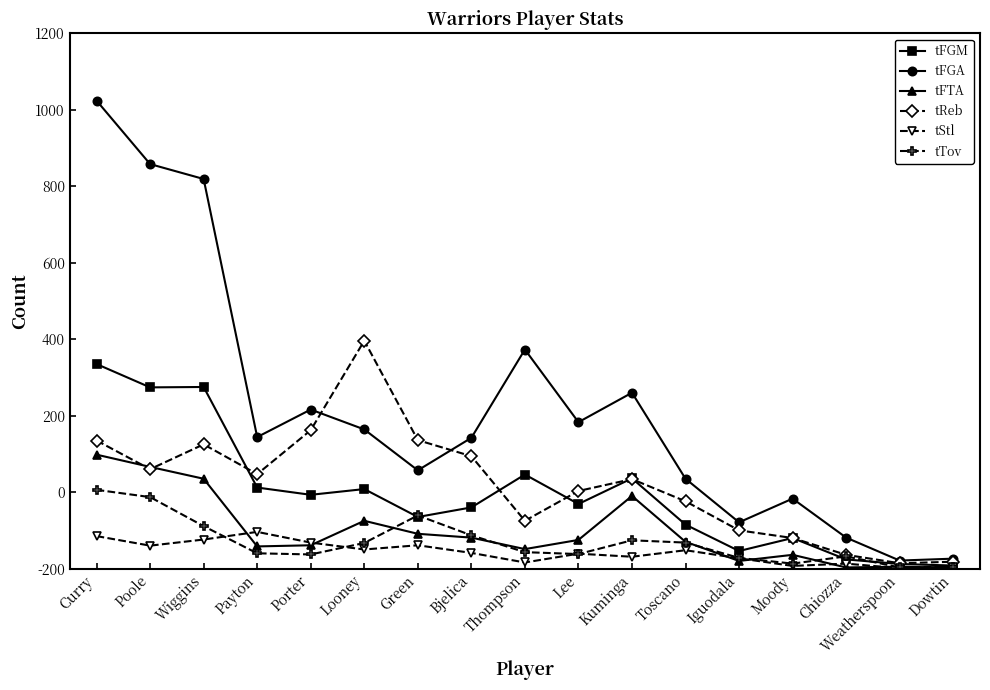

Which series changed the most between Payton and Iguodala?

tFGA